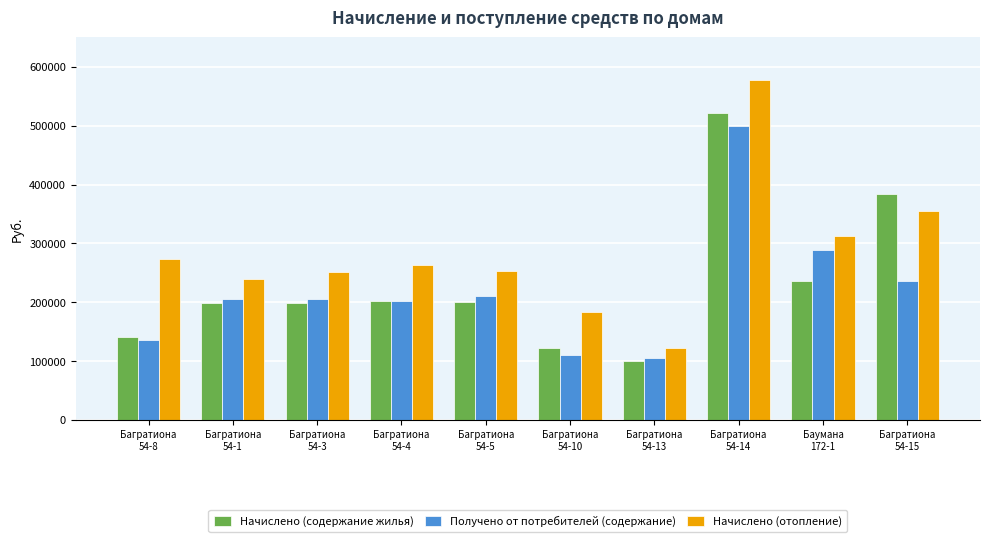

At which label is Начислено (содержание жилья) closest to 310464?

Багратиона
54-15